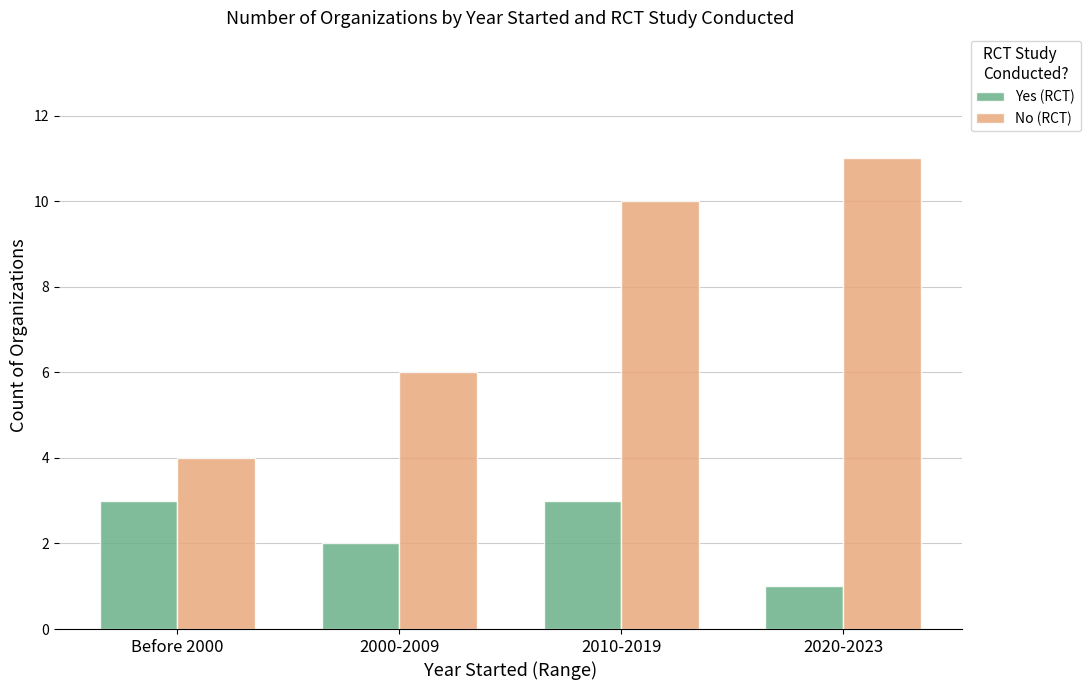

How many values in the No (RCT) series are below 10?

2